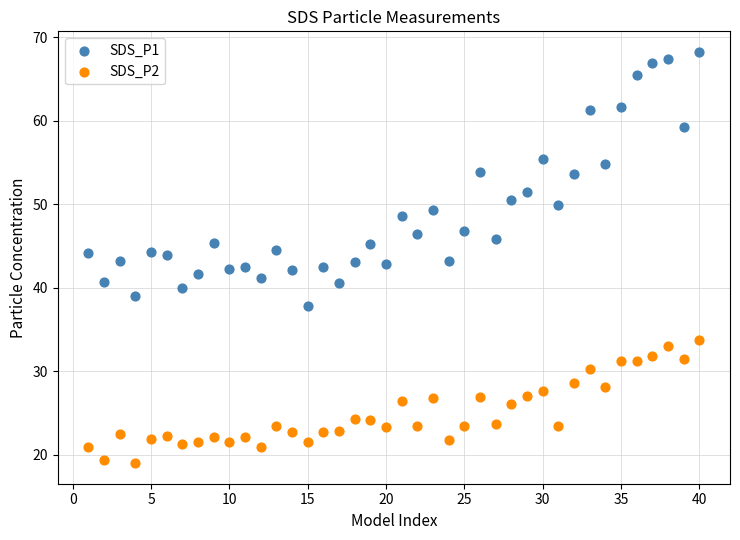

Across all data points, what is the range of X values (max minus min)?

39.0